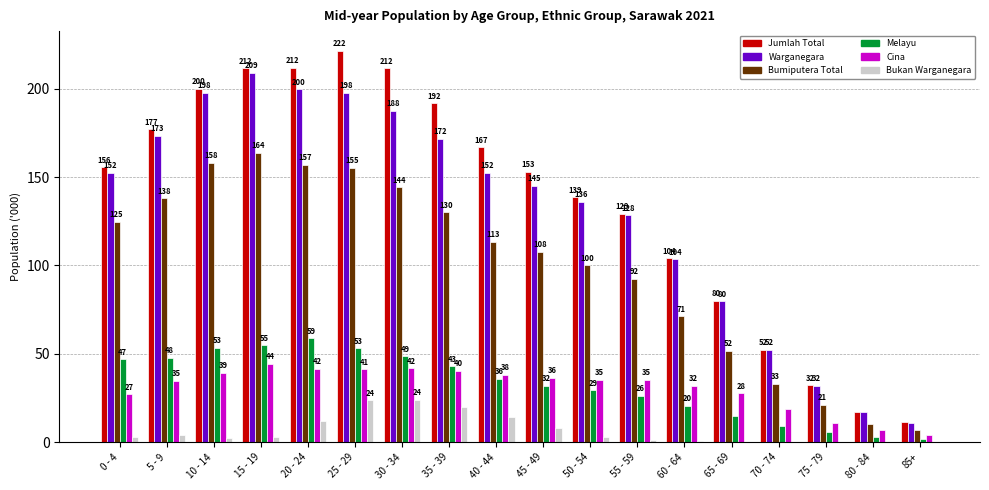

Does the chart contain stacked bars?

No